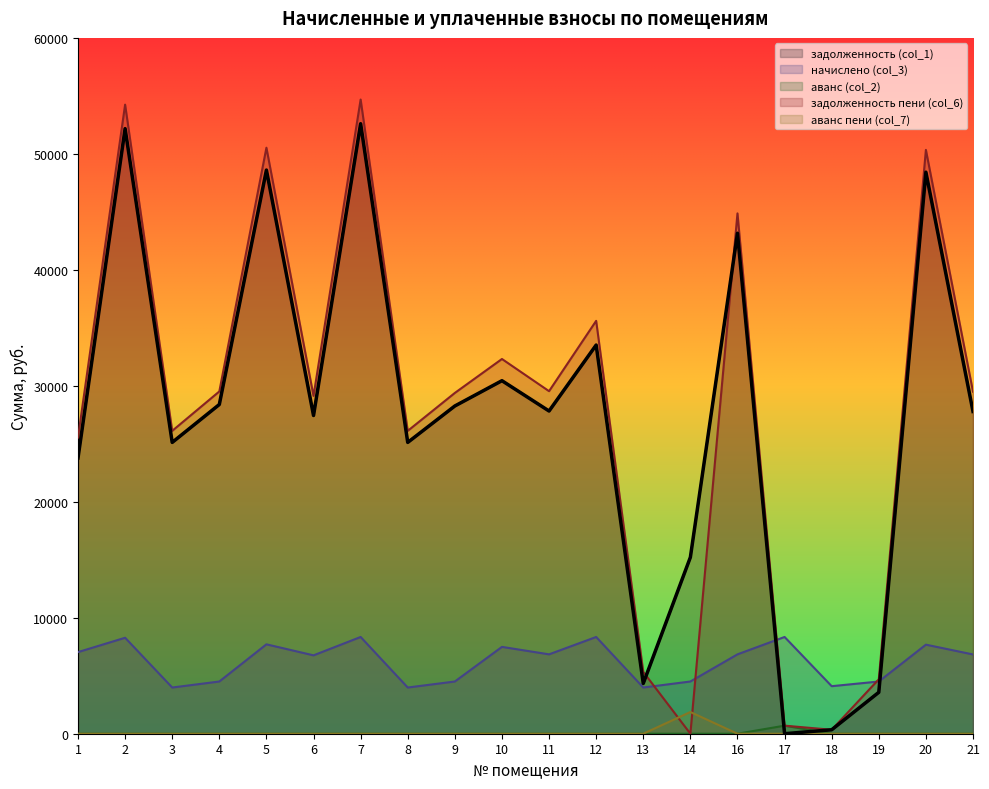

Is it true that задолженность (col_1) equals 23777.8 at 1?

True